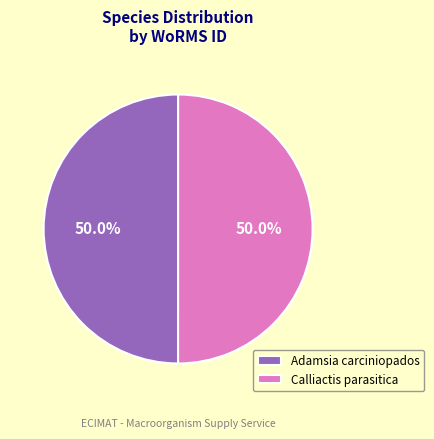

Count the number of slices in the pie.

2